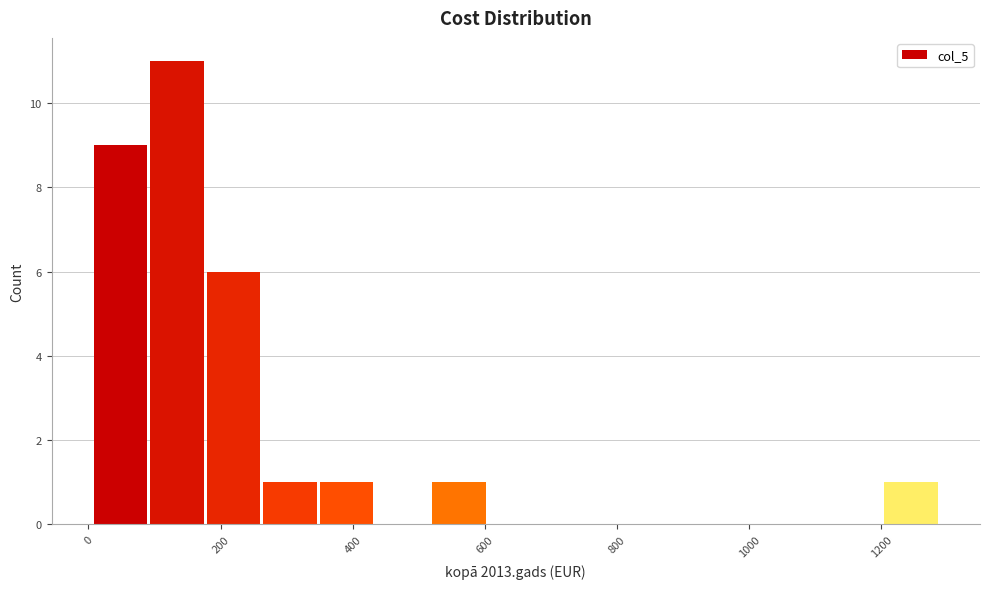

Reading left to right, transcribe this chart: for each bar, give the range it covers on the x-axis and its height. Neither the bar edges nor the heights are printed on the chart, so give them approximately, as read against the axes.

0 to 100: 9
100 to 180: 11
180 to 260: 6
260 to 340: 1
340 to 440: 1
440 to 520: 0
520 to 600: 1
600 to 680: 0
680 to 780: 0
780 to 860: 0
860 to 940: 0
940 to 1040: 0
1040 to 1120: 0
1120 to 1200: 0
1200 to 1280: 1